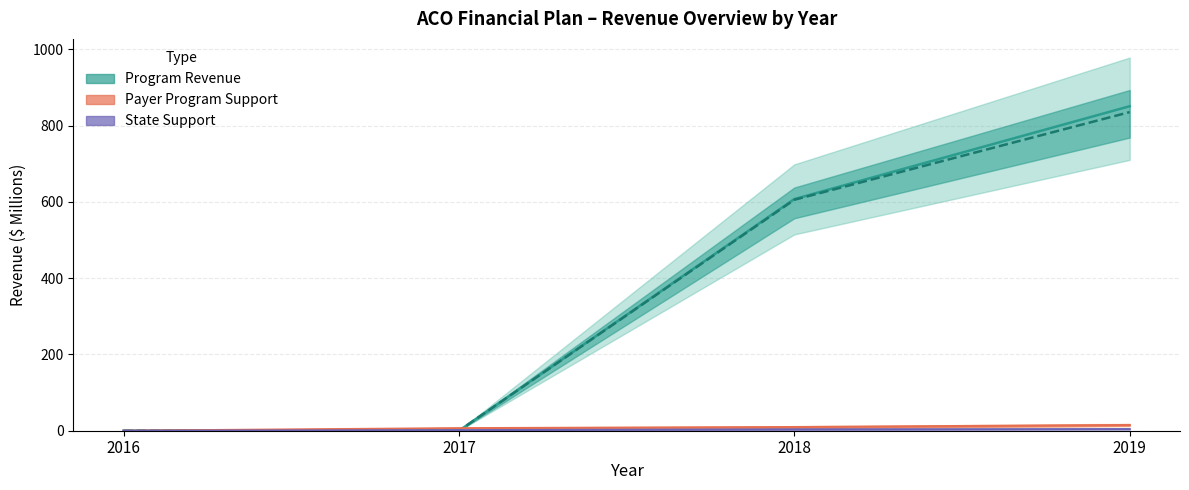

How many values in Payer Budget Line are above zero?

3